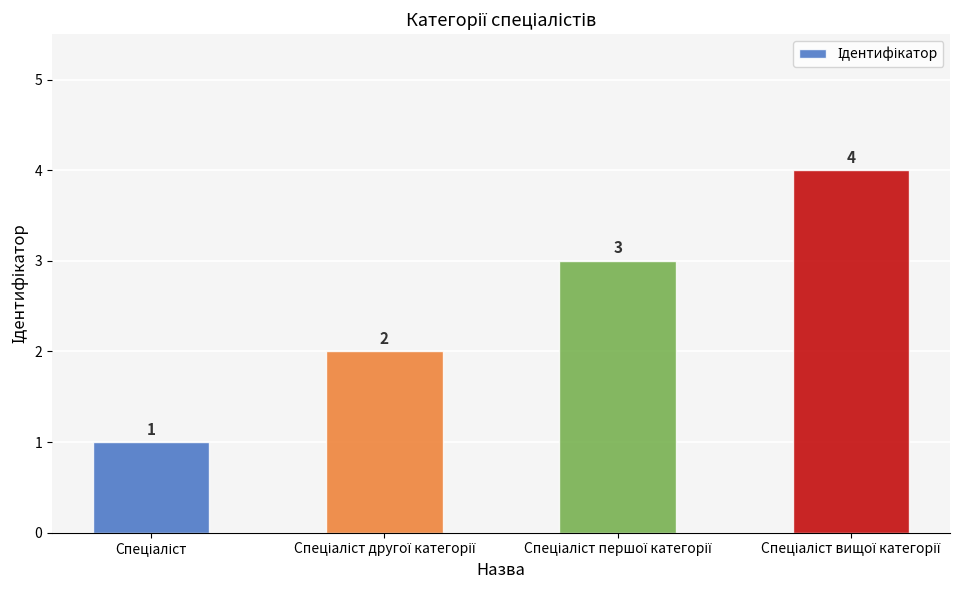

What is the value of the 3rd bar from the left?

3